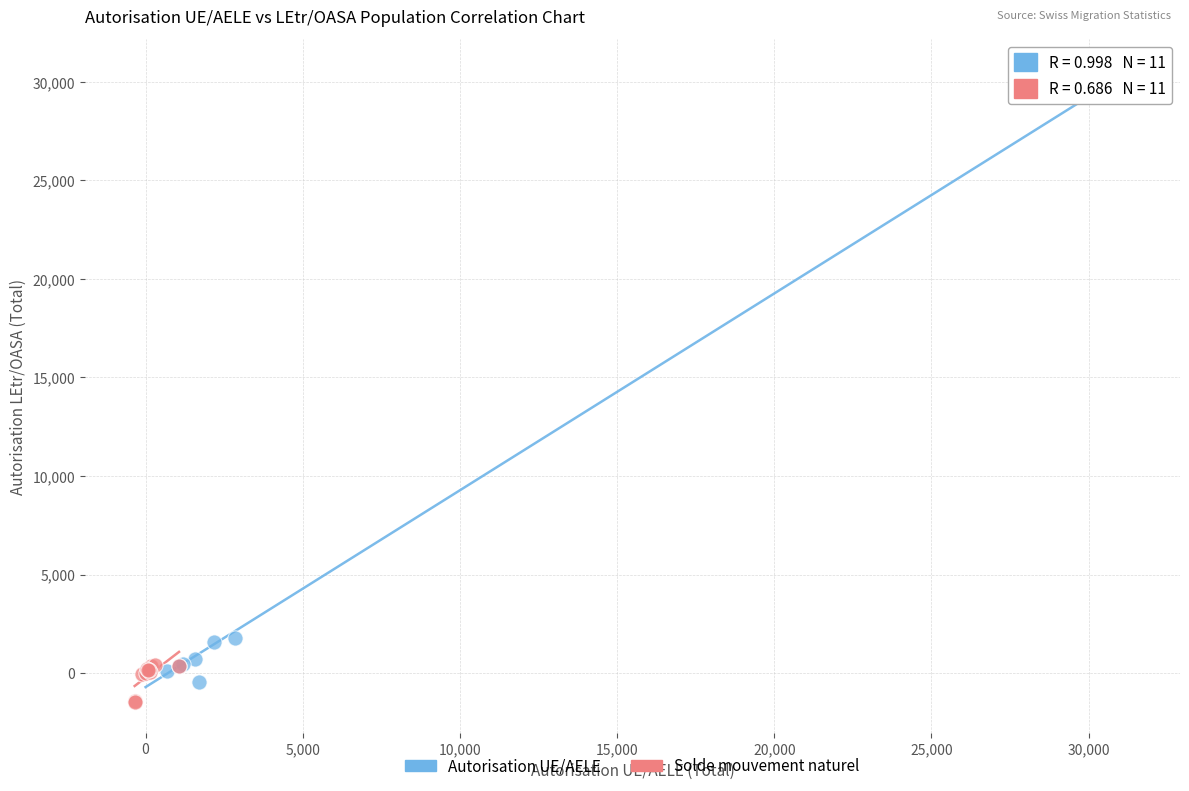

Which series has the widest spread of Y values?

Autorisation UE/AELE